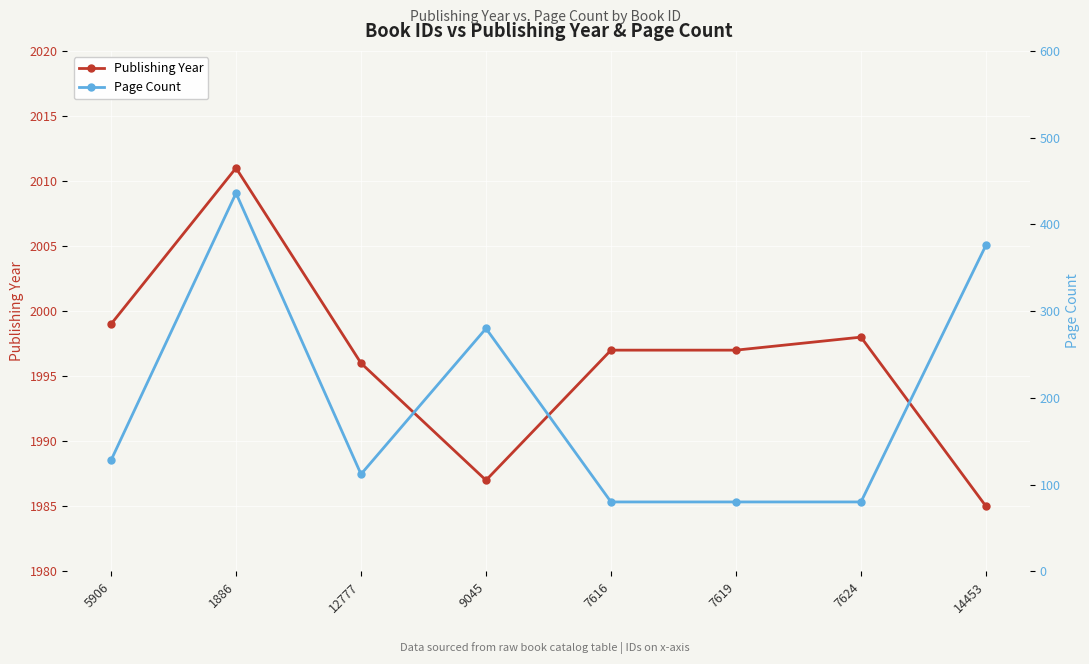

Where is Page Count nearest to the value 258?

9045